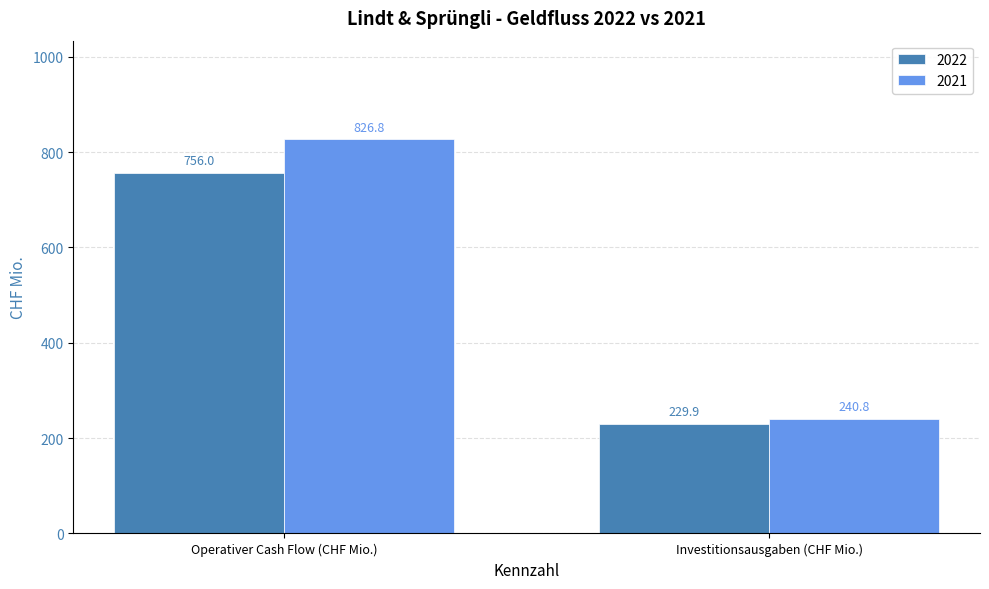

Reading left to right, extract all data points from this chart.

2022: 756.0	229.9
2021: 826.8	240.8